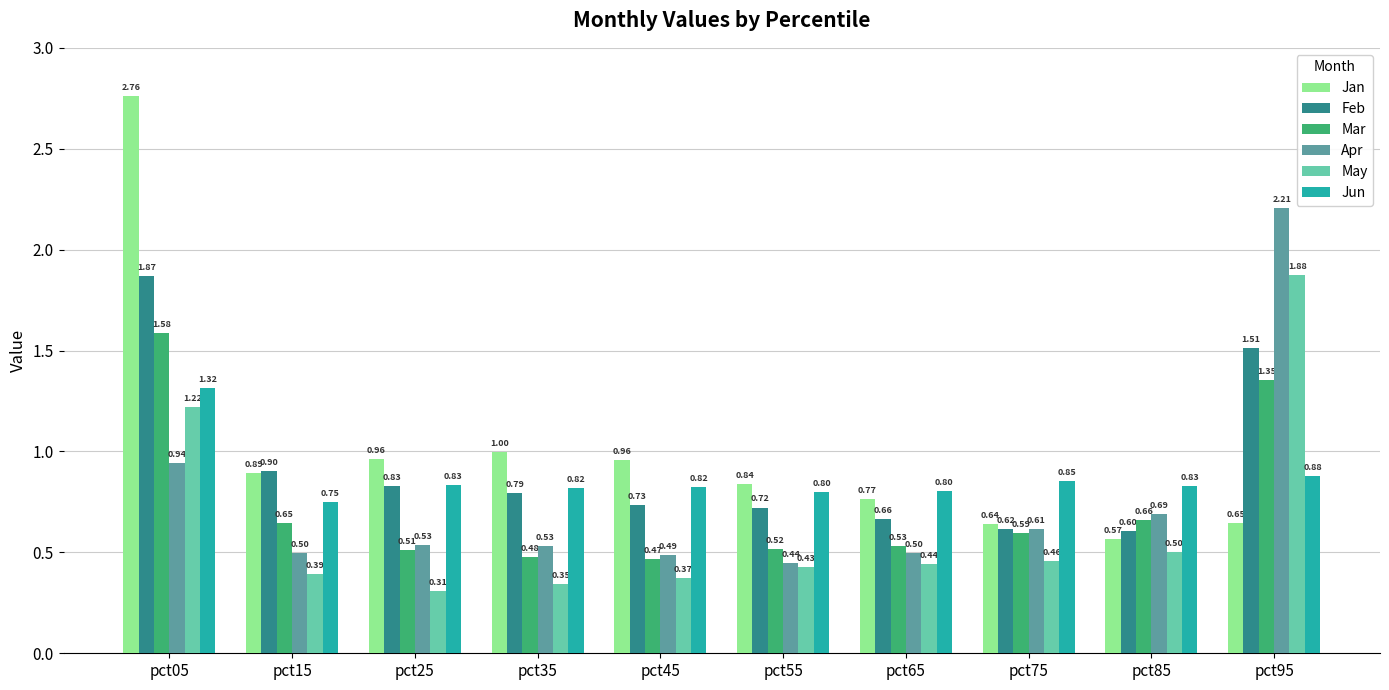

Rank the categories by May value from lowest to highest.

pct25, pct35, pct45, pct15, pct55, pct65, pct75, pct85, pct05, pct95